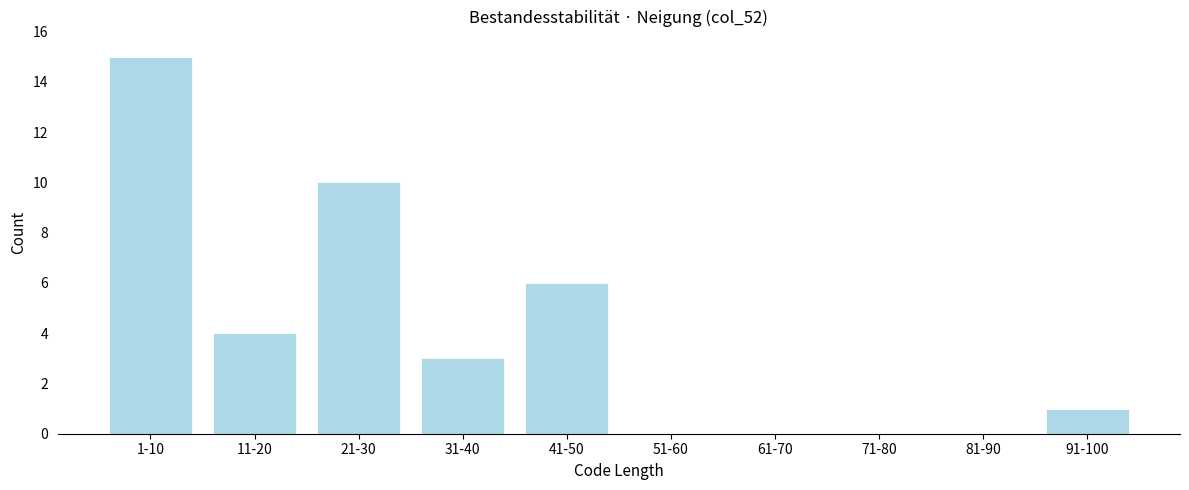

Reading left to right, transcribe all the data shown in this chart.

1-10=15	11-20=4	21-30=10	31-40=3	41-50=6	51-60=0	61-70=0	71-80=0	81-90=0	91-100=1